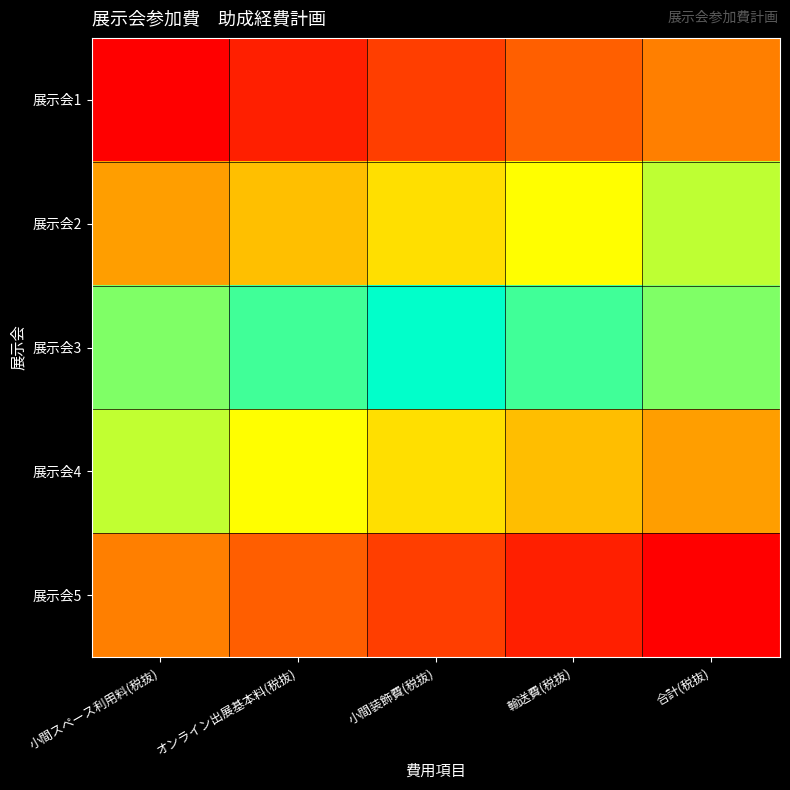

Reading right to left, what are all the values shown in this chart?

展示会1: 合計(税抜)=4	輸送費(税抜)=3	小間装飾費(税抜)=2	オンライン出展基本料(税抜)=1	小間スペース利用料(税抜)=0
展示会2: 合計(税抜)=9	輸送費(税抜)=8	小間装飾費(税抜)=7	オンライン出展基本料(税抜)=6	小間スペース利用料(税抜)=5
展示会3: 合計(税抜)=14	輸送費(税抜)=13	小間装飾費(税抜)=12	オンライン出展基本料(税抜)=11	小間スペース利用料(税抜)=10
展示会4: 合計(税抜)=19	輸送費(税抜)=18	小間装飾費(税抜)=17	オンライン出展基本料(税抜)=16	小間スペース利用料(税抜)=15
展示会5: 合計(税抜)=24	輸送費(税抜)=23	小間装飾費(税抜)=22	オンライン出展基本料(税抜)=21	小間スペース利用料(税抜)=20